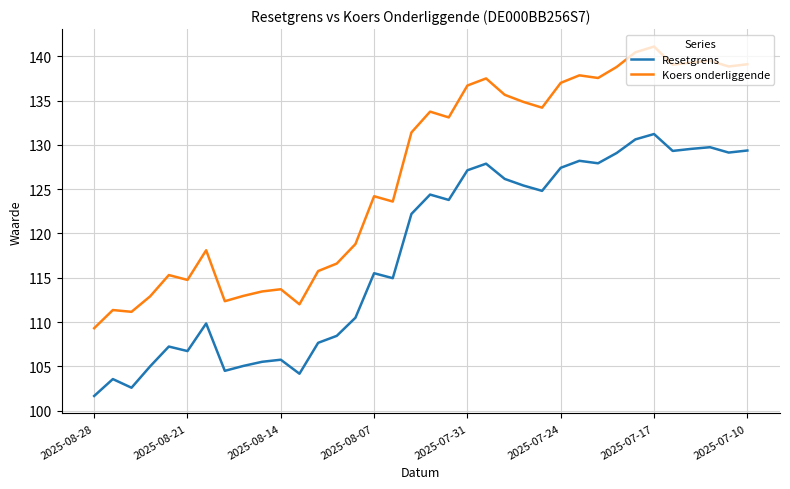

Which series has the largest range (max minus min)?

Koers onderliggende